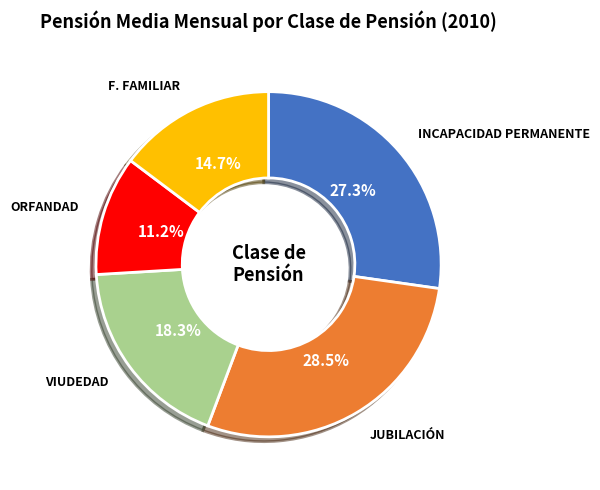

Is there a majority slice in this chart?

No